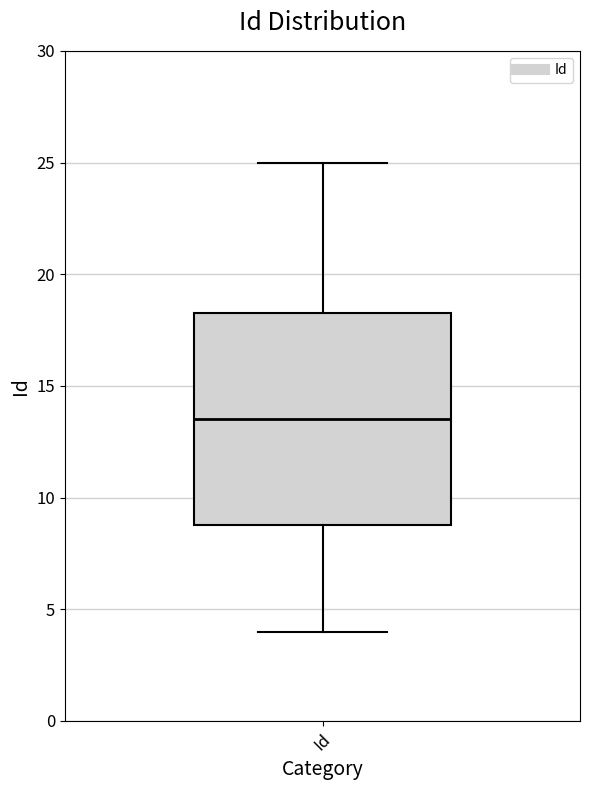

Where does the median line of the box for Id sit on the y-axis? The values are not printed on the chart, so give them approximately, as read against the axis.

13.5